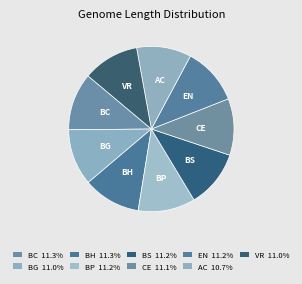

Count the number of slices in the pie.

9